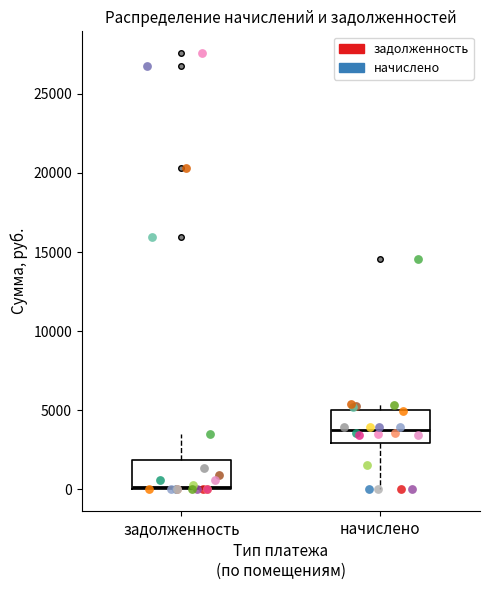

Reading left to right, transcribe this box plot: for each box, give where its median line is, the range the box spans, and where its two whiskers end, as read against the y-axis. The values are not printed on the chart, so give them approximately, as read against the axis.

задолженность: median 0, box 0 to 2000, whiskers 0 to 3500
начислено: median 3500, box 3000 to 5000, whiskers 0 to 5500